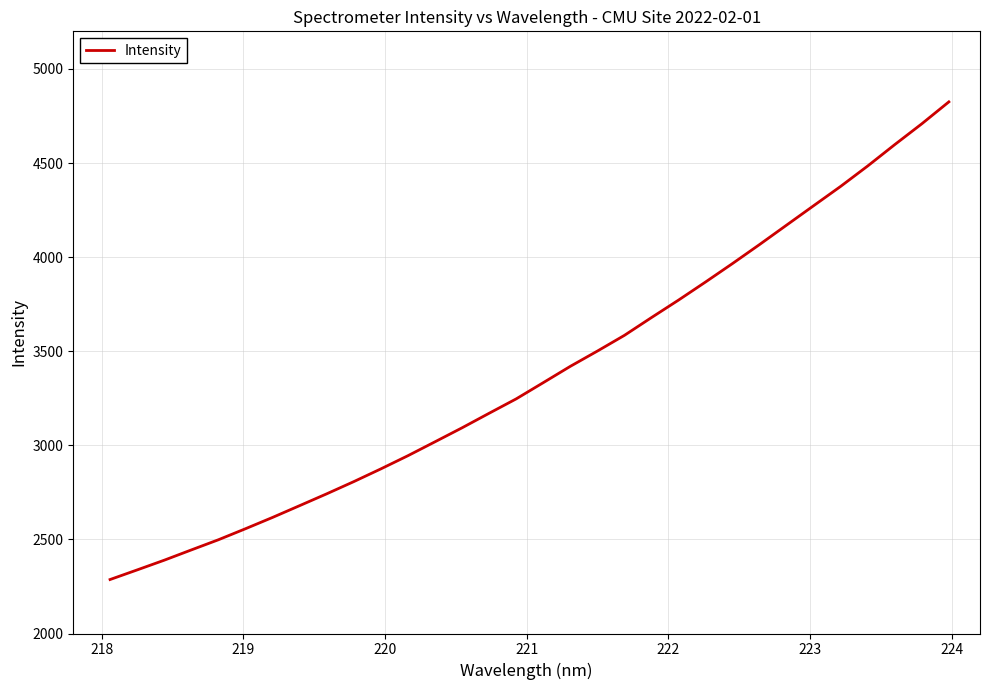

What is the difference between the maximum and minimum values?

2538.4